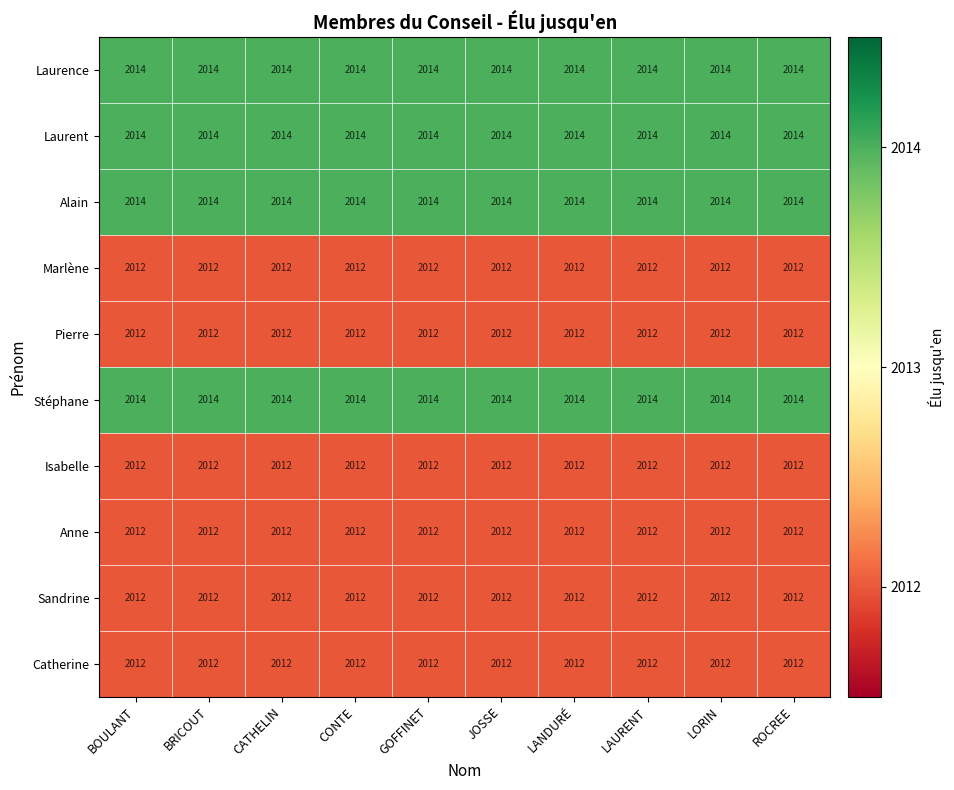

What is the maximum value for Isabelle?

2012